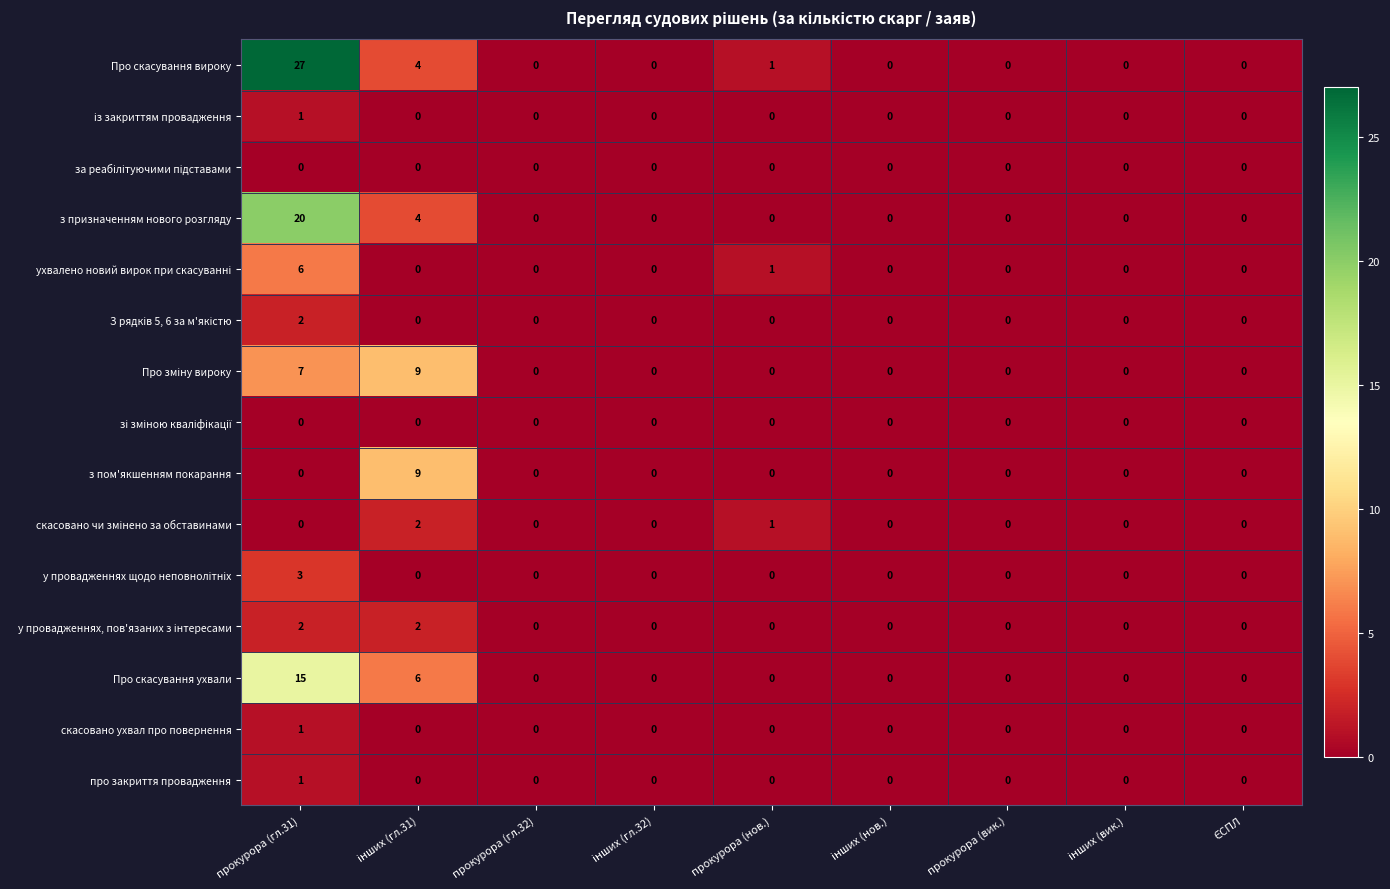

Which label corresponds to the largest value in the chart?

прокурора (гл.31)